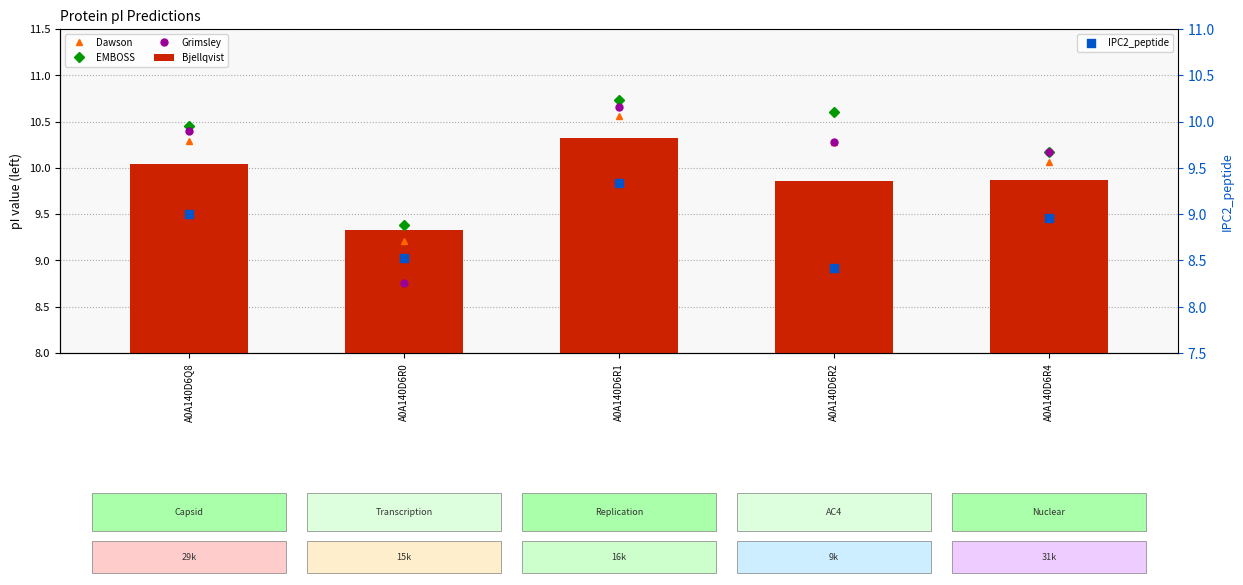

Which series has the largest Y range (max minus min)?

Grimsley